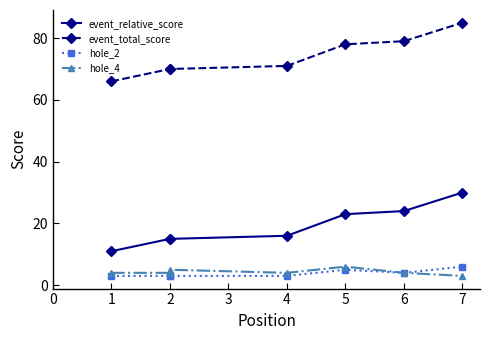

List the series in order of their peak value, lowest first.

hole_2, hole_4, event_relative_score, event_total_score